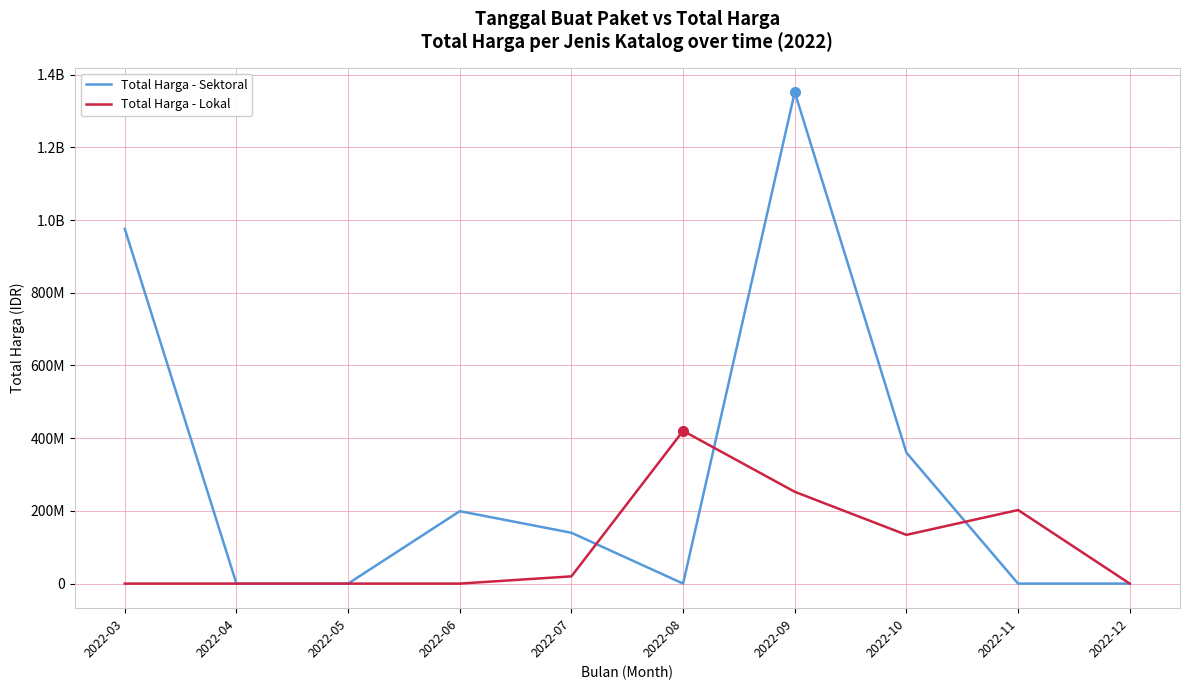

Does the chart display data point markers on the line(s)?

No